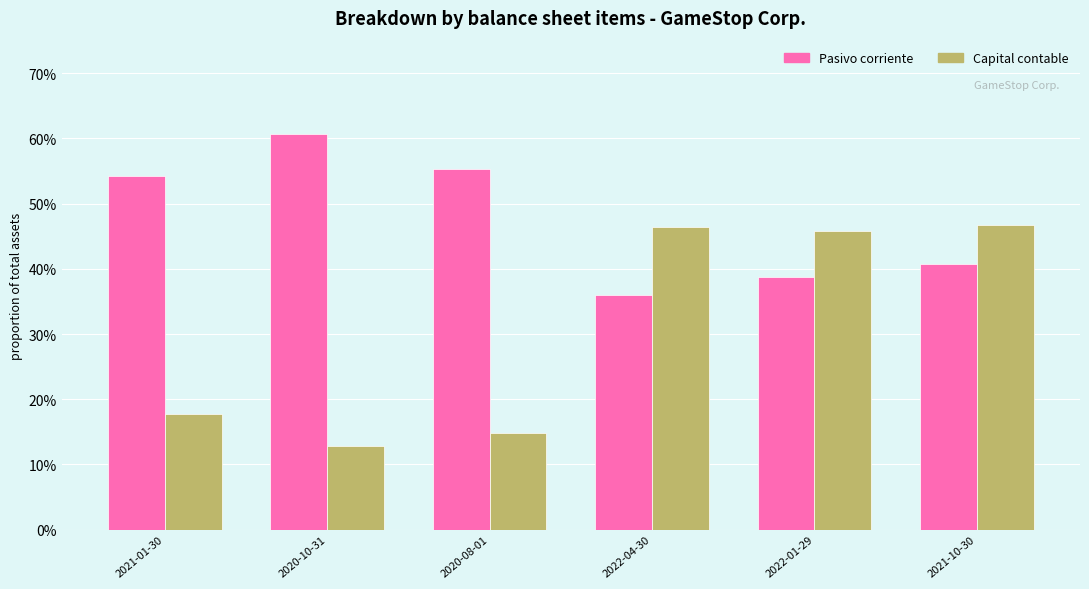

Are the bars horizontal?

No